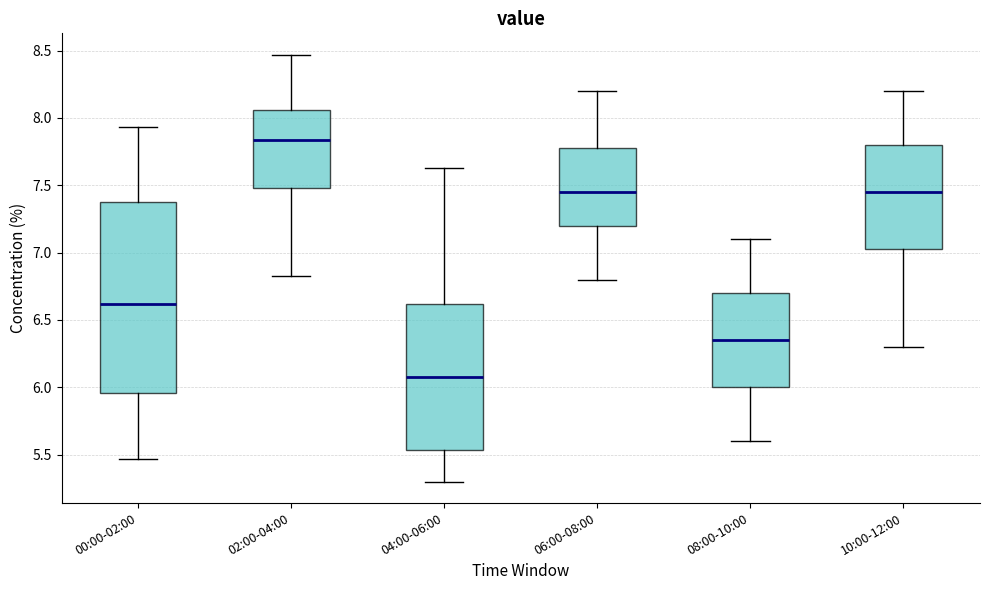

Where is the upper edge of the box for 10:00-12:00 on the y-axis? The values are not printed on the chart, so give them approximately, as read against the axis.

7.80